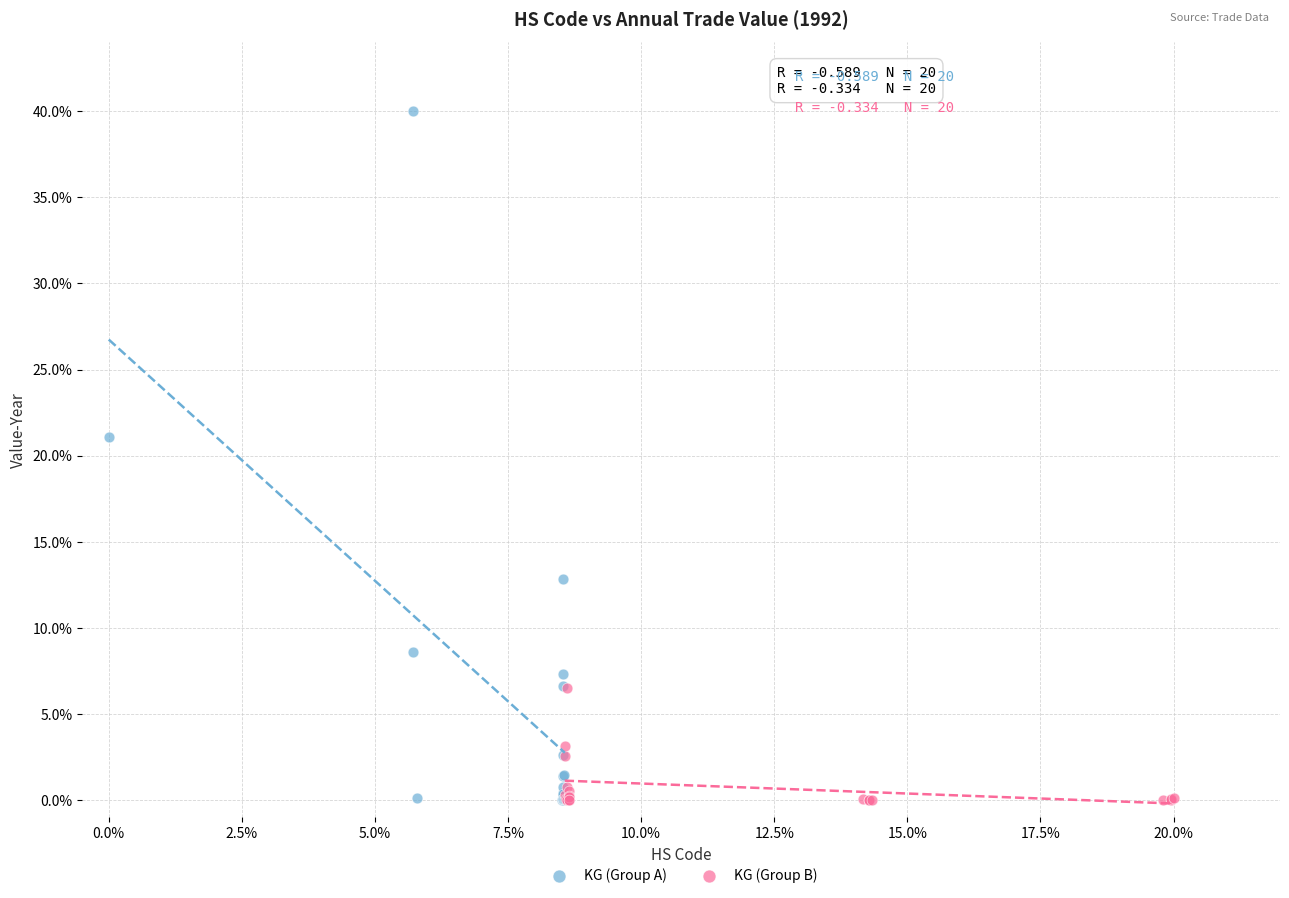

Which series reaches the maximum Y coordinate?

KG (Group A)